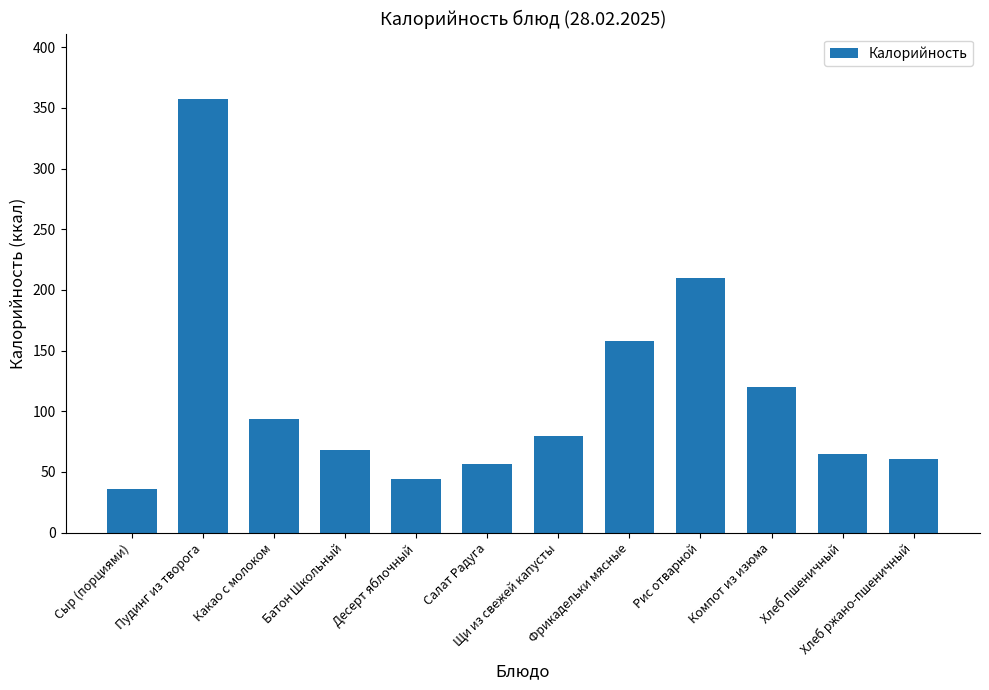

The chart shows a value of 63.5 at Десерт яблочный. True or false?

False